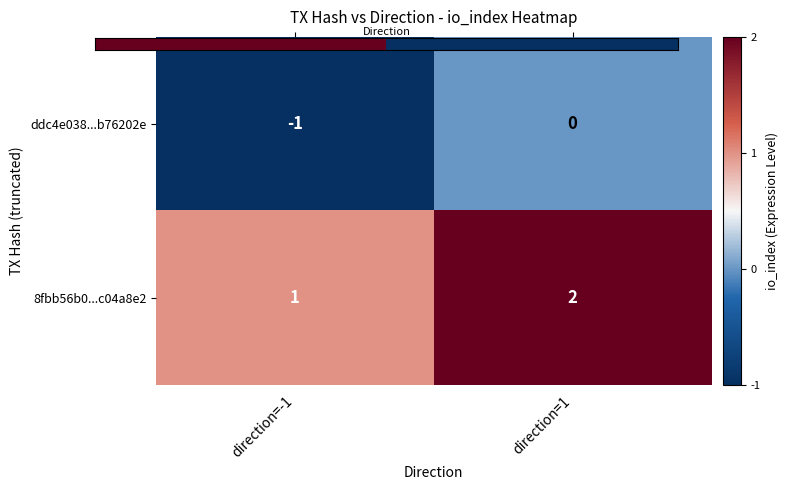

At which category is the sum across all series the highest?

direction=1